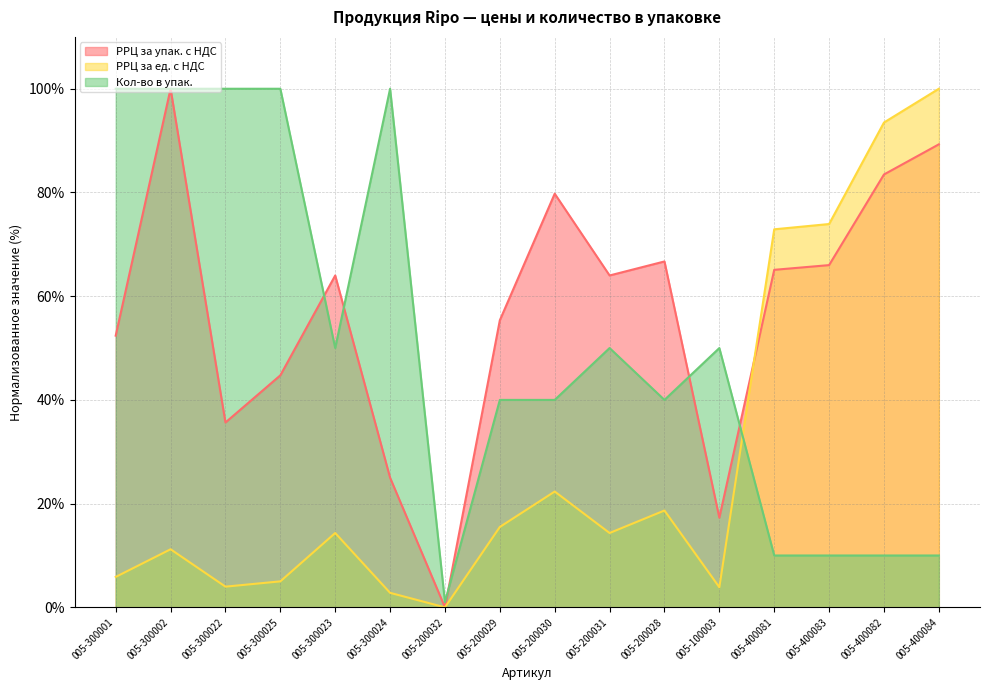

Is it true that РРЦ за ед. с НДС equals 2.7 at 005-300025?

False